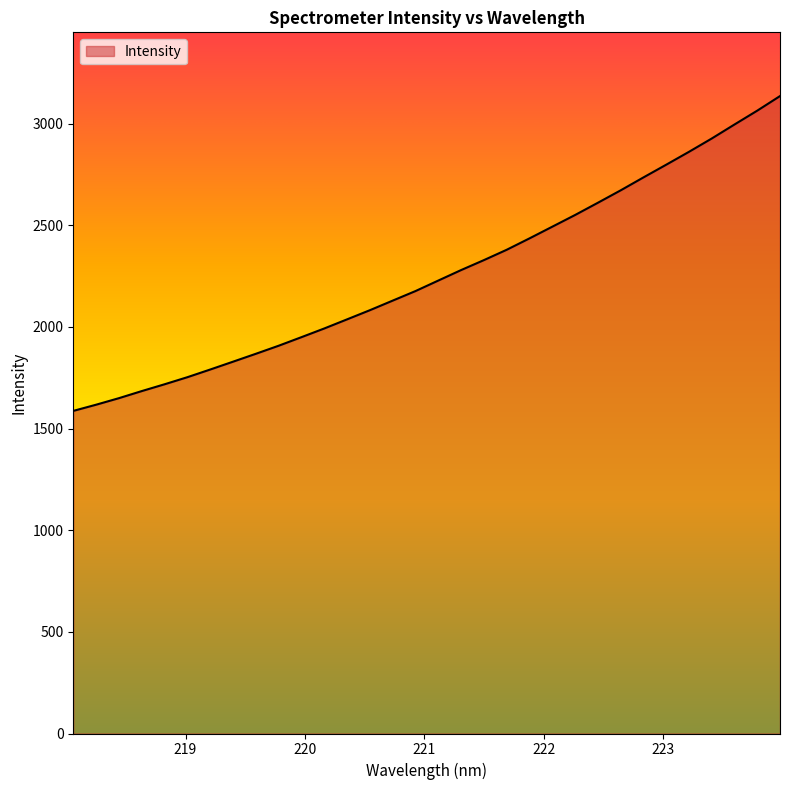

What is the greatest value displayed?

3135.6